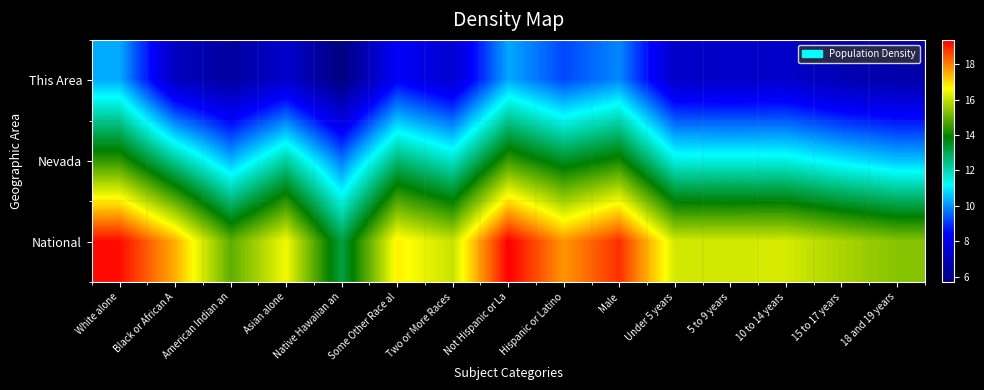

Reading right to left, list all the values displayed in this chart.

This Area: 18 and 19 years=6.6	15 to 17 years=6.8	10 to 14 years=7.3	5 to 9 years=7.3	Under 5 years=7.3	Male=9.9	Hispanic or Latino=9.2	Not Hispanic or La=10.3	Two or More Races=7.4	Some Other Race al=8.3	Native Hawaiian an=5.7	Asian alone=7.4	American Indian an=6.4	Black or African A=7.1	White alone=10.3
Nevada: 18 and 19 years=10.5	15 to 17 years=11.0	10 to 14 years=11.4	5 to 9 years=11.4	Under 5 years=11.5	Male=14.1	Hispanic or Latino=13.5	Not Hispanic or La=14.5	Two or More Races=11.7	Some Other Race al=12.7	Native Hawaiian an=9.7	Asian alone=12.2	American Indian an=10.4	Black or African A=12.3	White alone=14.4
National: 18 and 19 years=15.4	15 to 17 years=15.7	10 to 14 years=16.2	5 to 9 years=16.2	Under 5 years=16.1	Male=18.8	Hispanic or Latino=17.7	Not Hispanic or La=19.4	Two or More Races=16.0	Some Other Race al=16.8	Native Hawaiian an=13.2	Asian alone=16.5	American Indian an=14.9	Black or African A=17.5	White alone=19.2